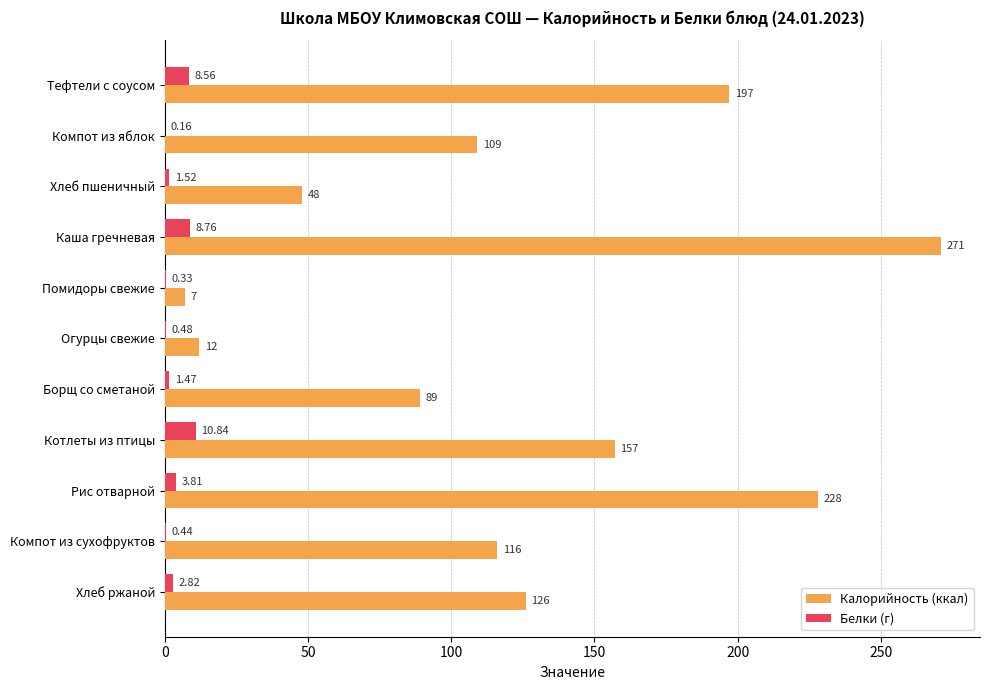

What is the greatest value displayed?

271.0